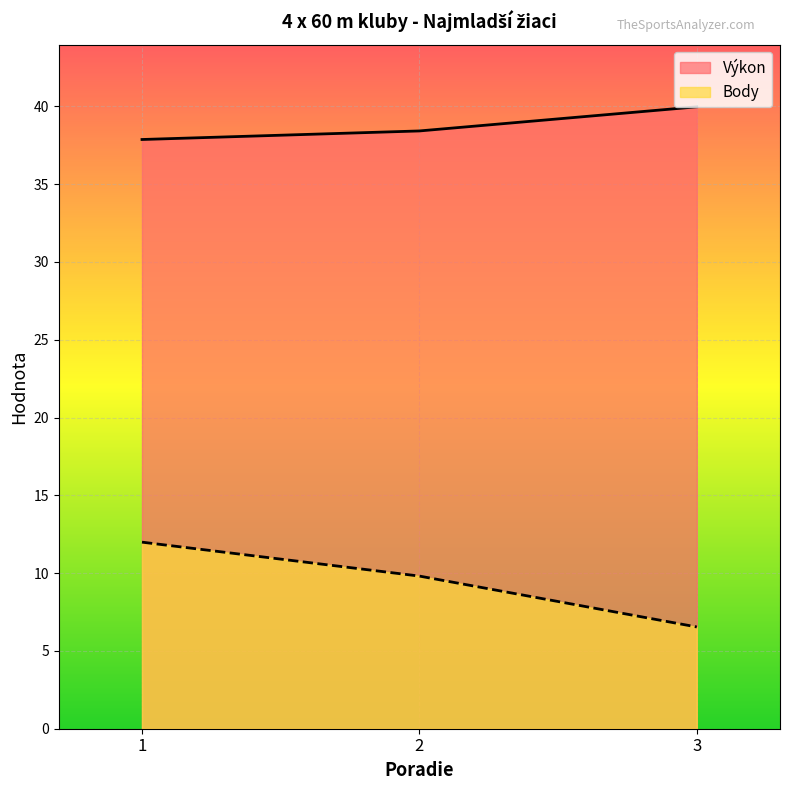

Is the value of Výkon at 1 greater than the value of Body at 3?

Yes